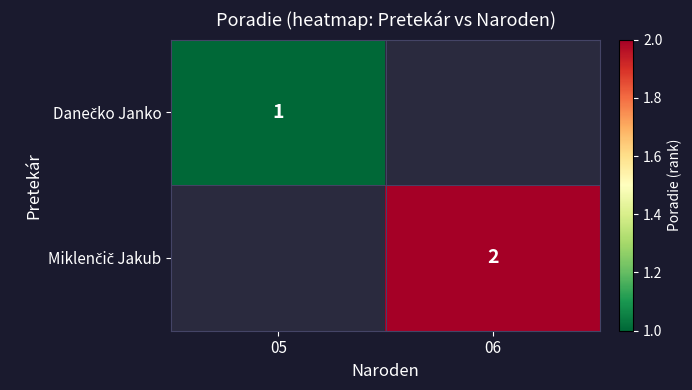

What is the minimum value for Danečko Janko?

1.0